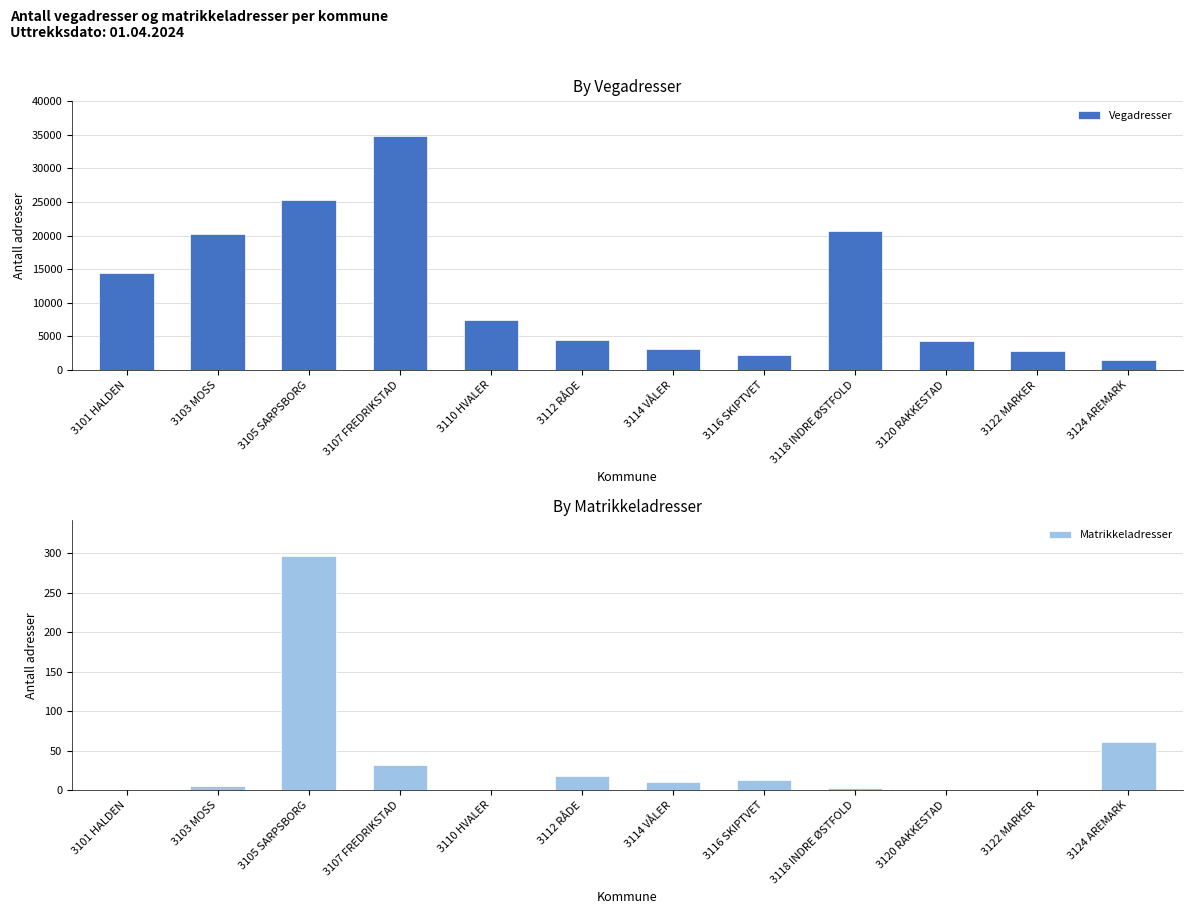

Which label corresponds to the largest value in the chart?

3107 FREDRIKSTAD